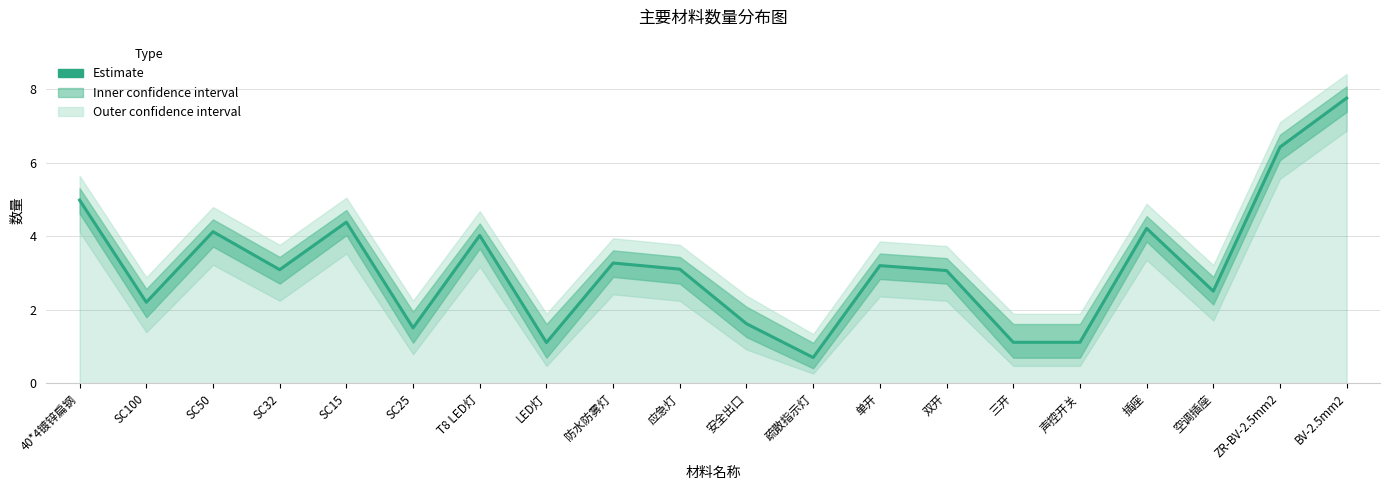

True or false: there are more than 2 points higher than both neighbors.

True